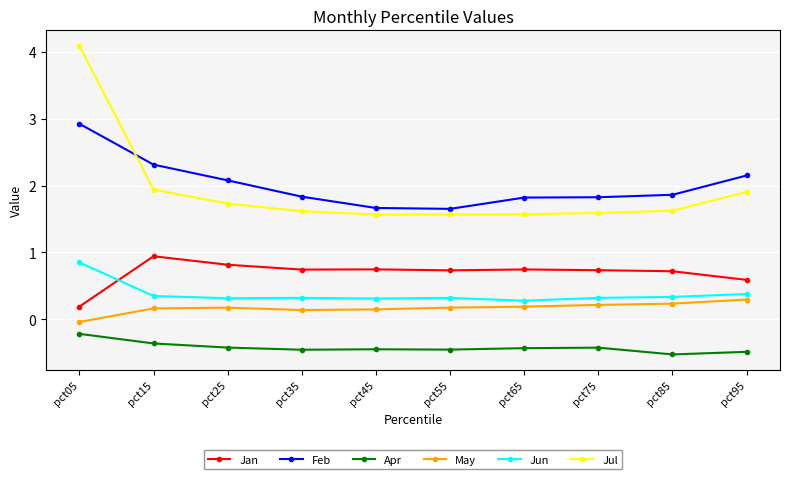

At which label does Feb reach its peak?

pct05